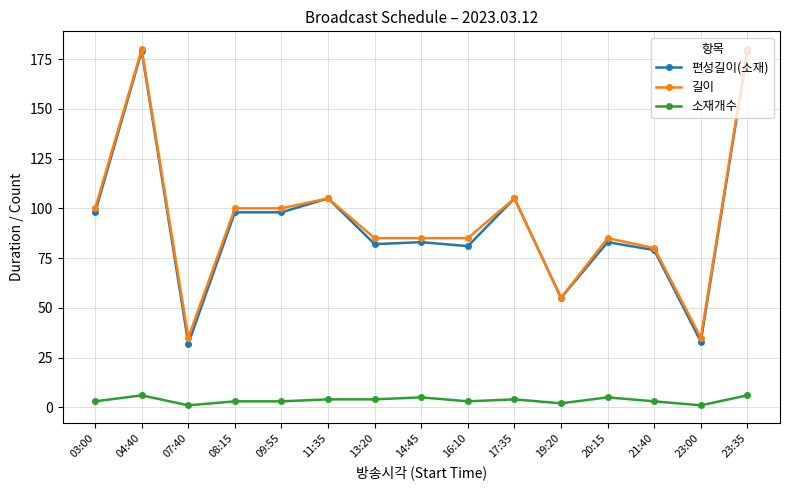

True or false: 소재개수 has a value of 2 at 19:20.

True